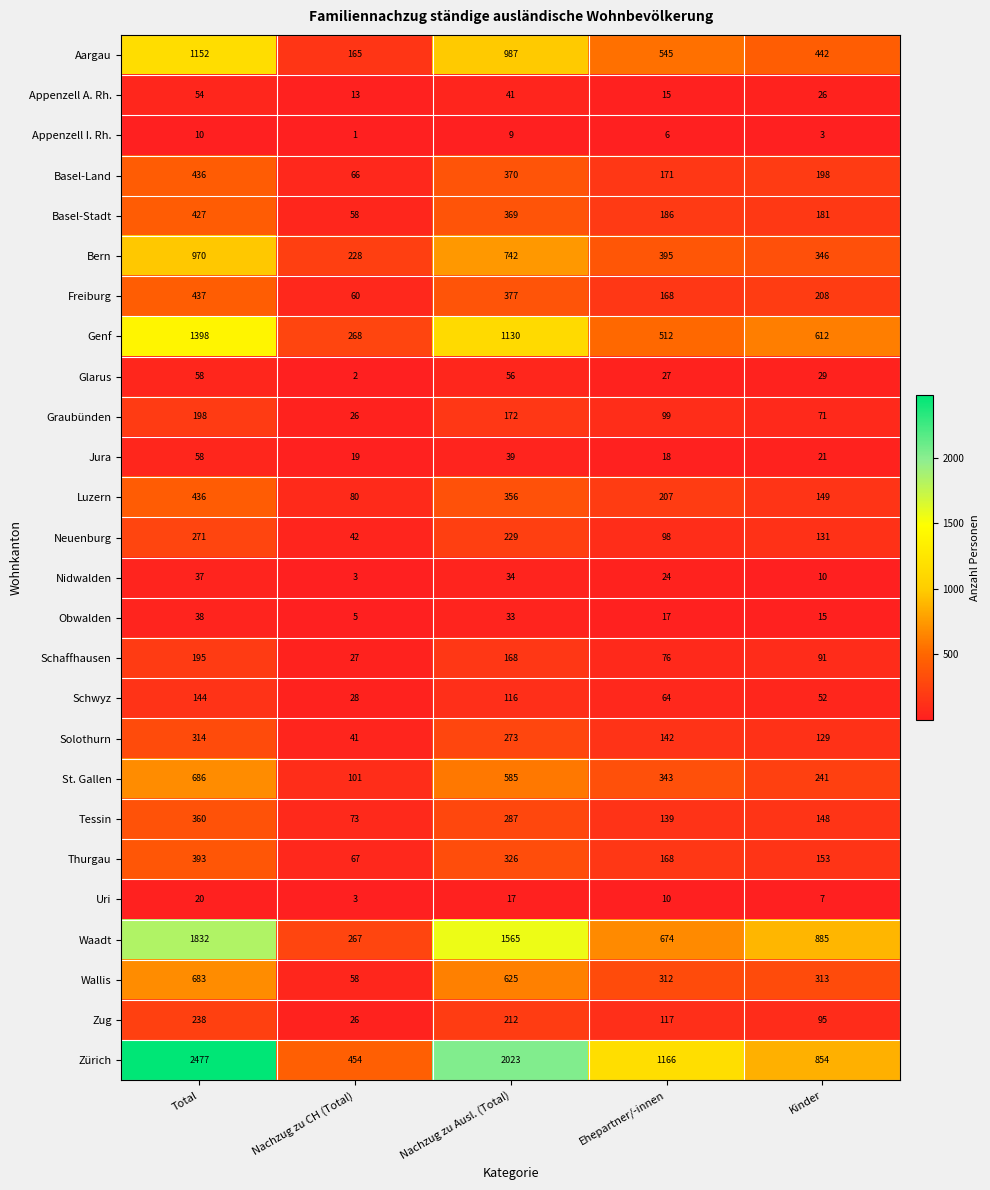

What is the total value across all series at Kinder?

5410